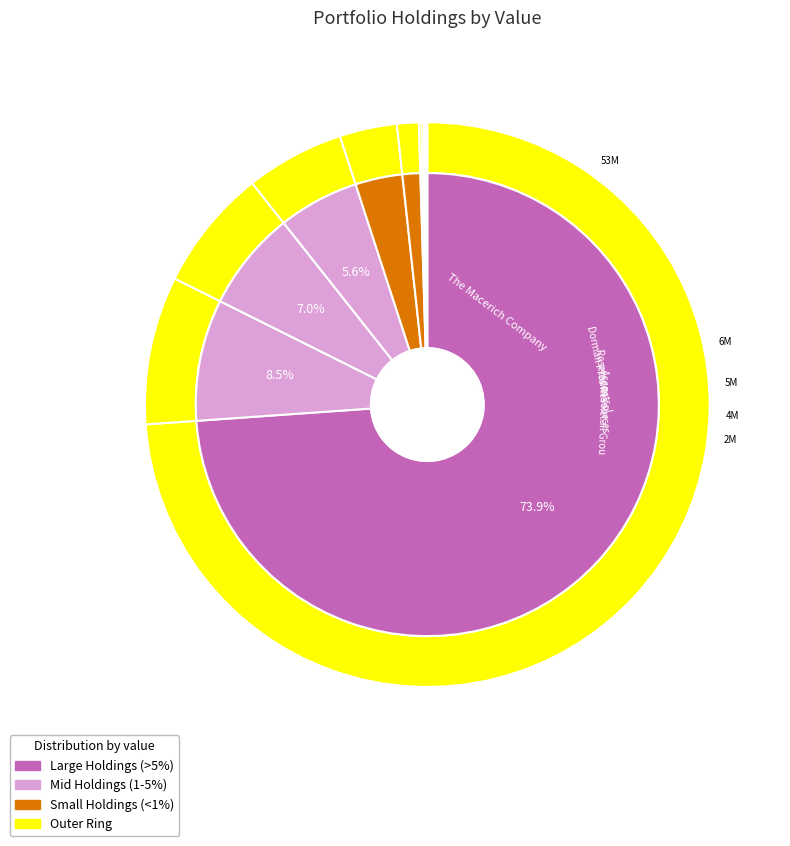

Is there a majority slice in this chart?

Yes